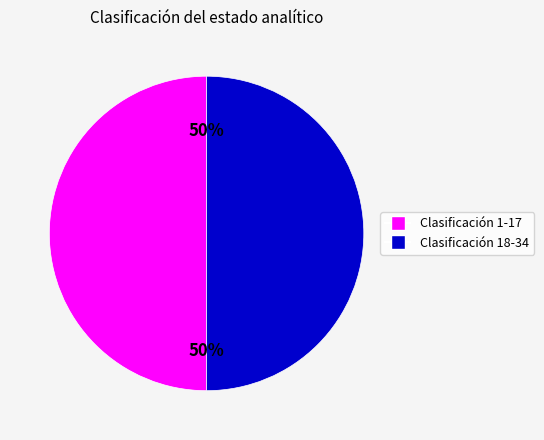

Count the number of slices in the pie.

2